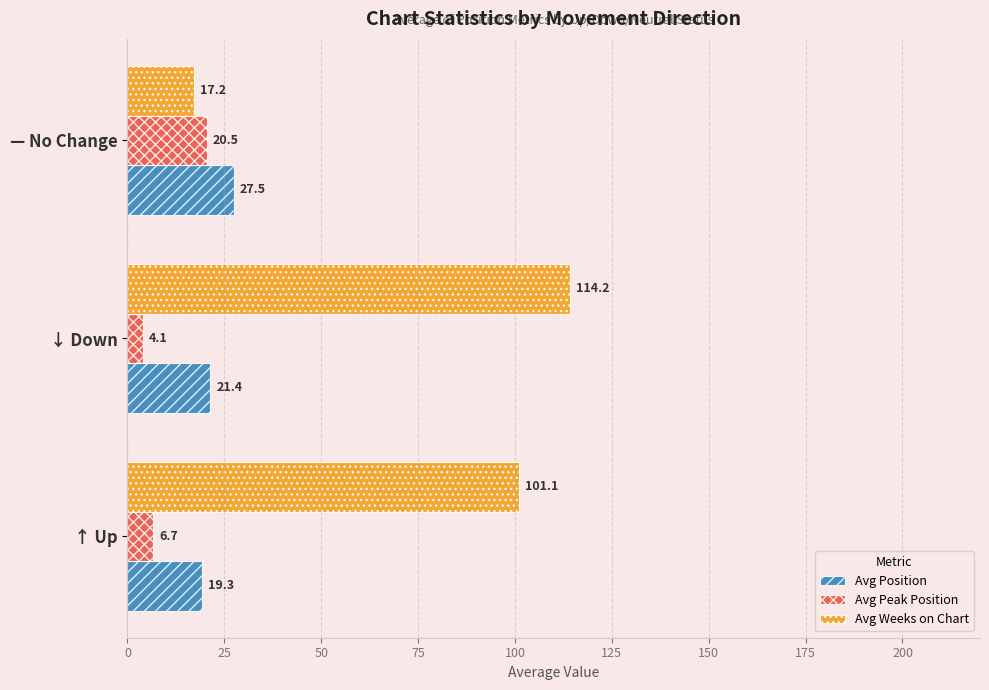

List the series in order of their overall mean, lowest first.

Avg Peak Position, Avg Position, Avg Weeks on Chart